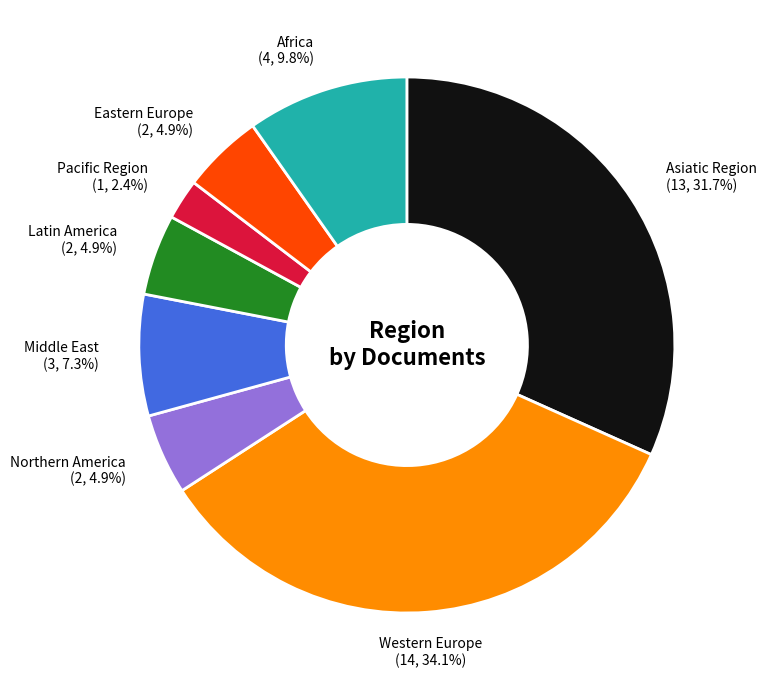

Does any single category account for the majority?

No